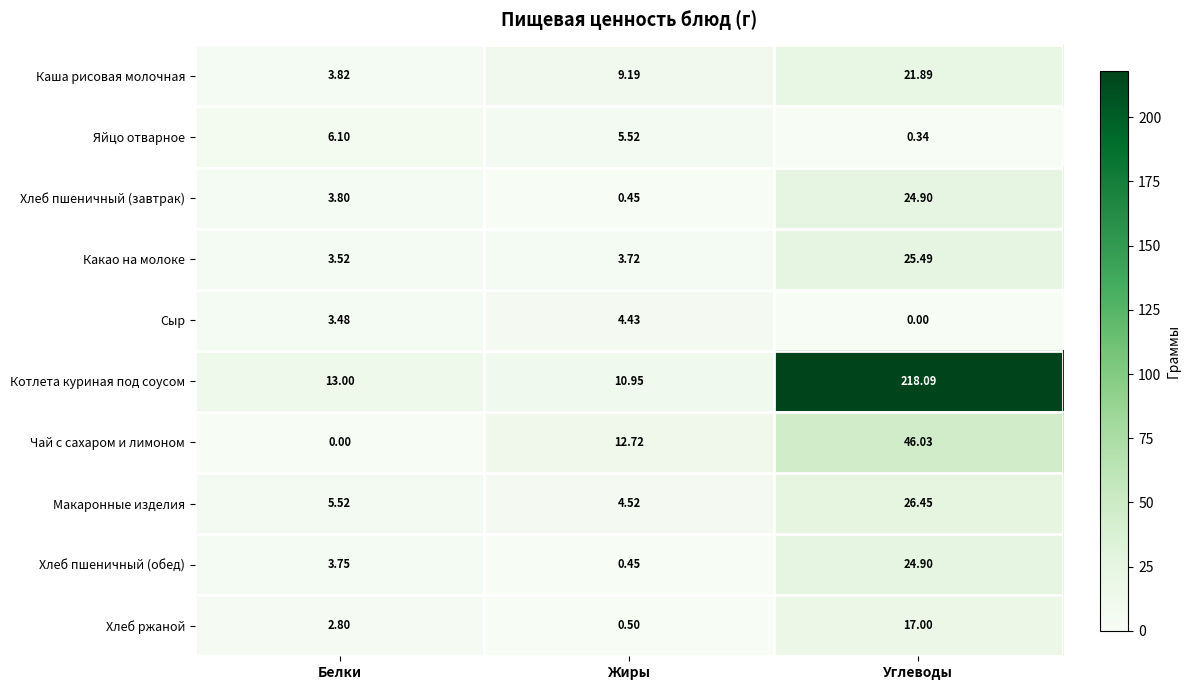

Which series changed the most between Белки and Жиры?

Чай с сахаром и лимоном